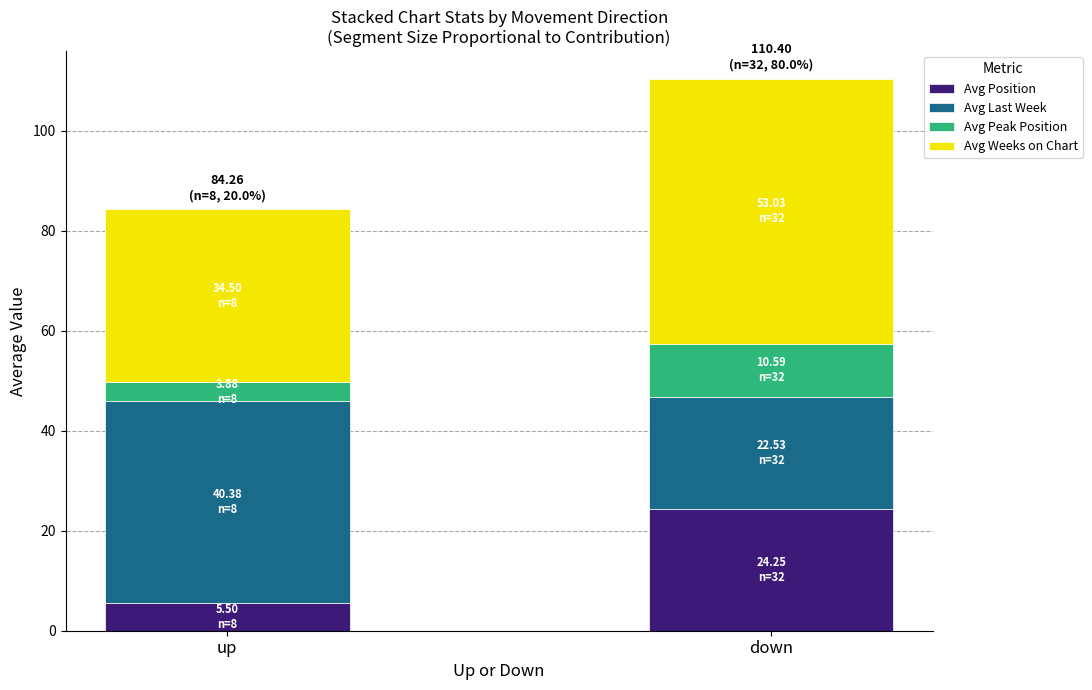

Count the number of categories in the chart.

2